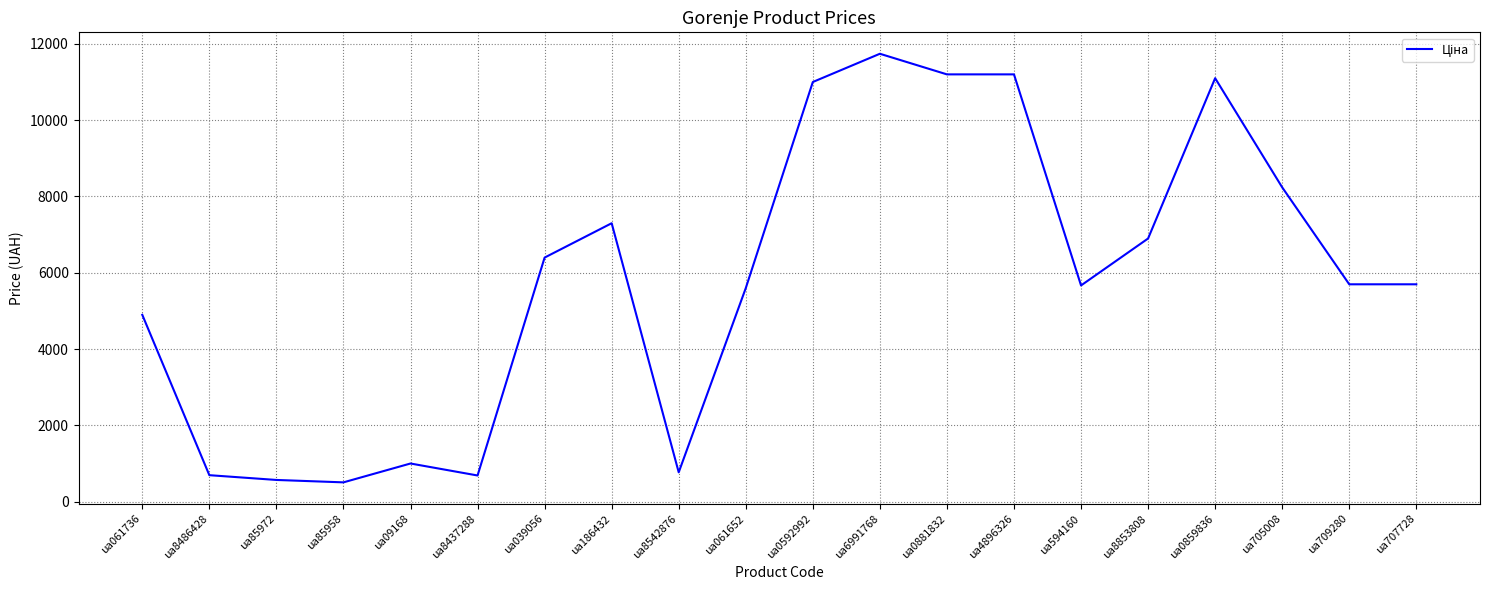

How many categories are shown in the chart?

20